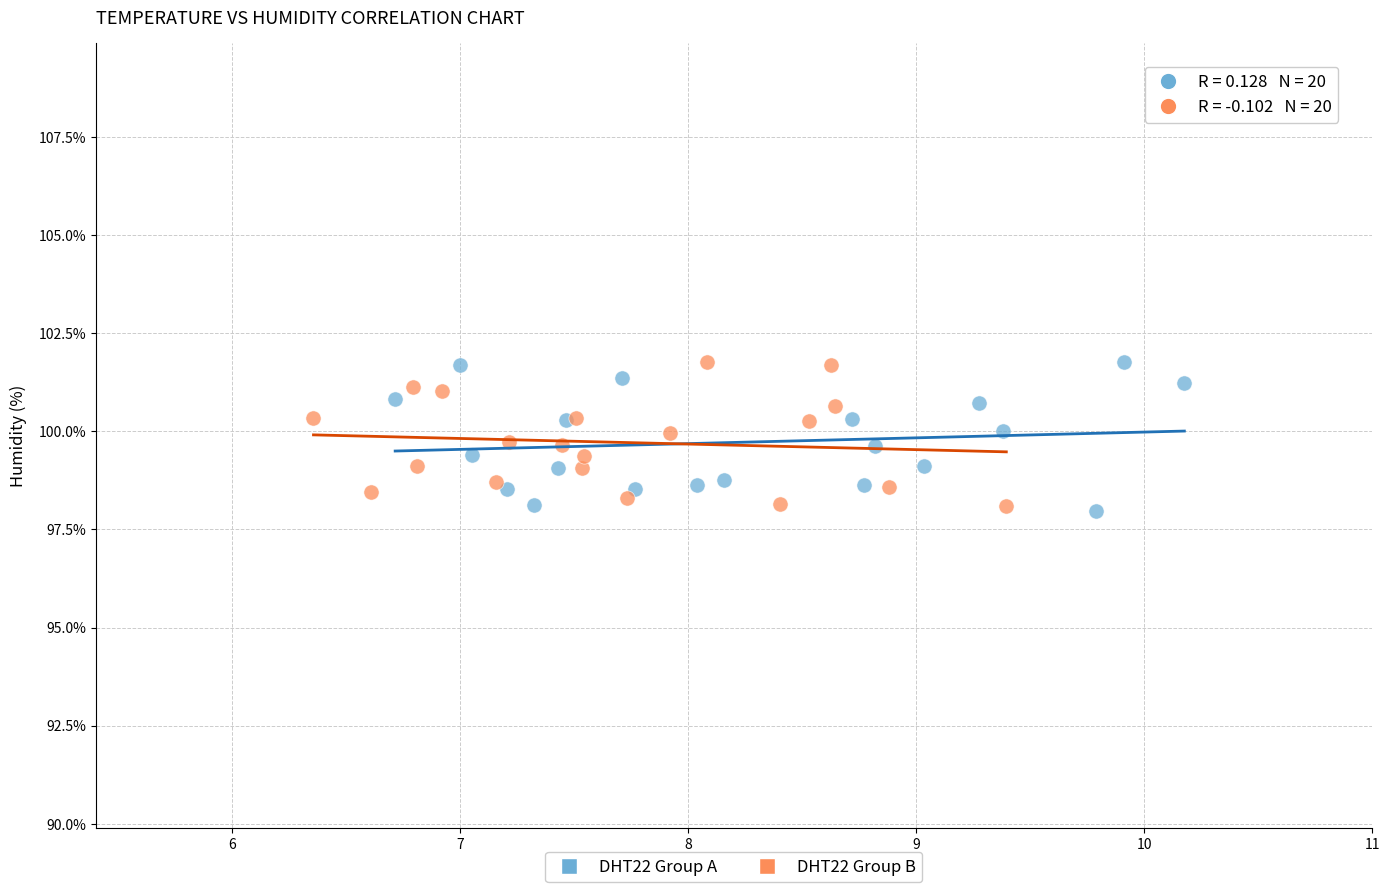

What are all the series names shown in the legend?

DHT22 Group A, DHT22 Group B